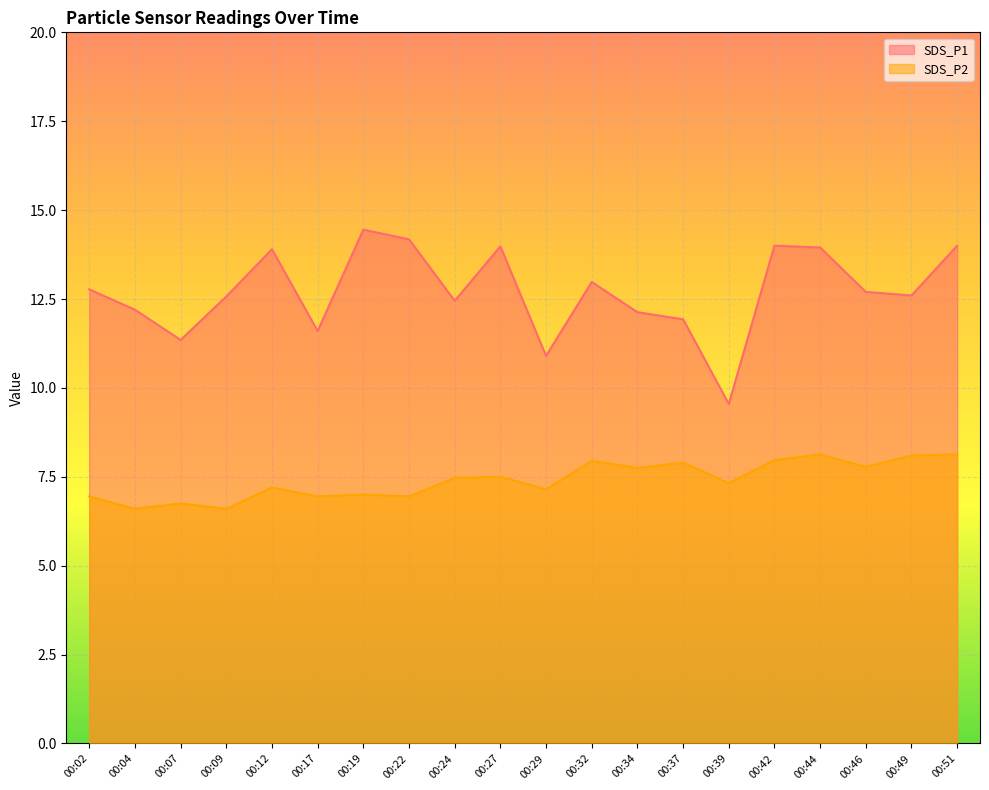

List the series in order of their peak value, lowest first.

SDS_P2, SDS_P1